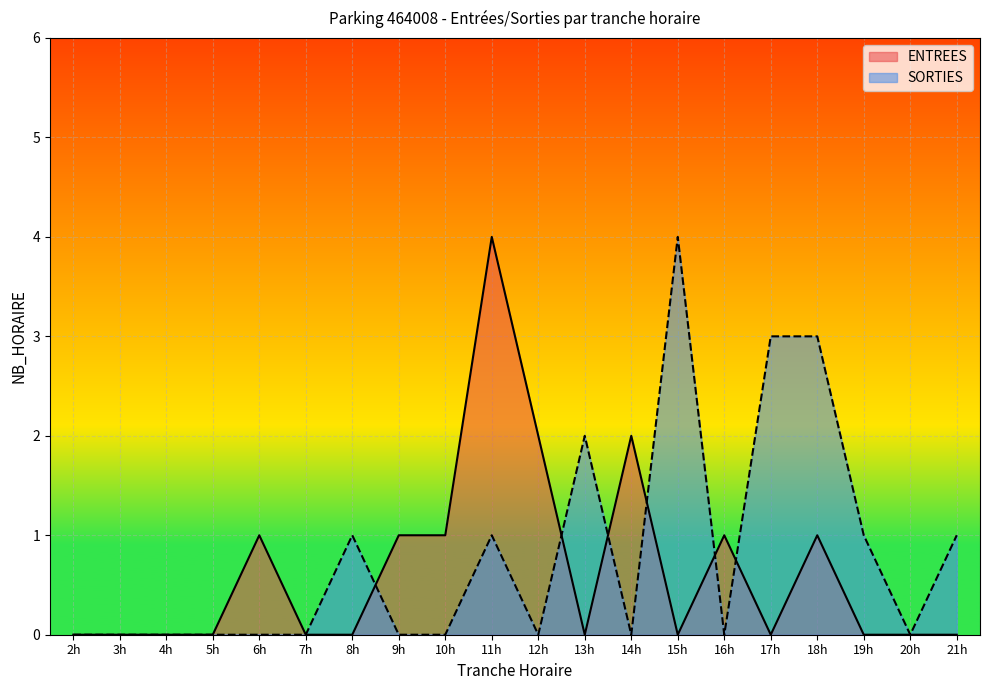

Which series has the widest spread of values?

ENTREES